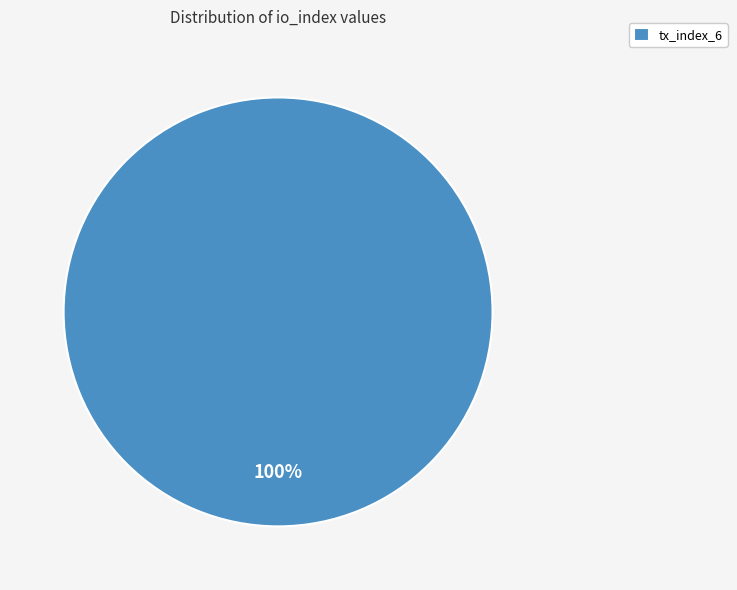

Rank the categories by value from lowest to highest.

tx_index_6